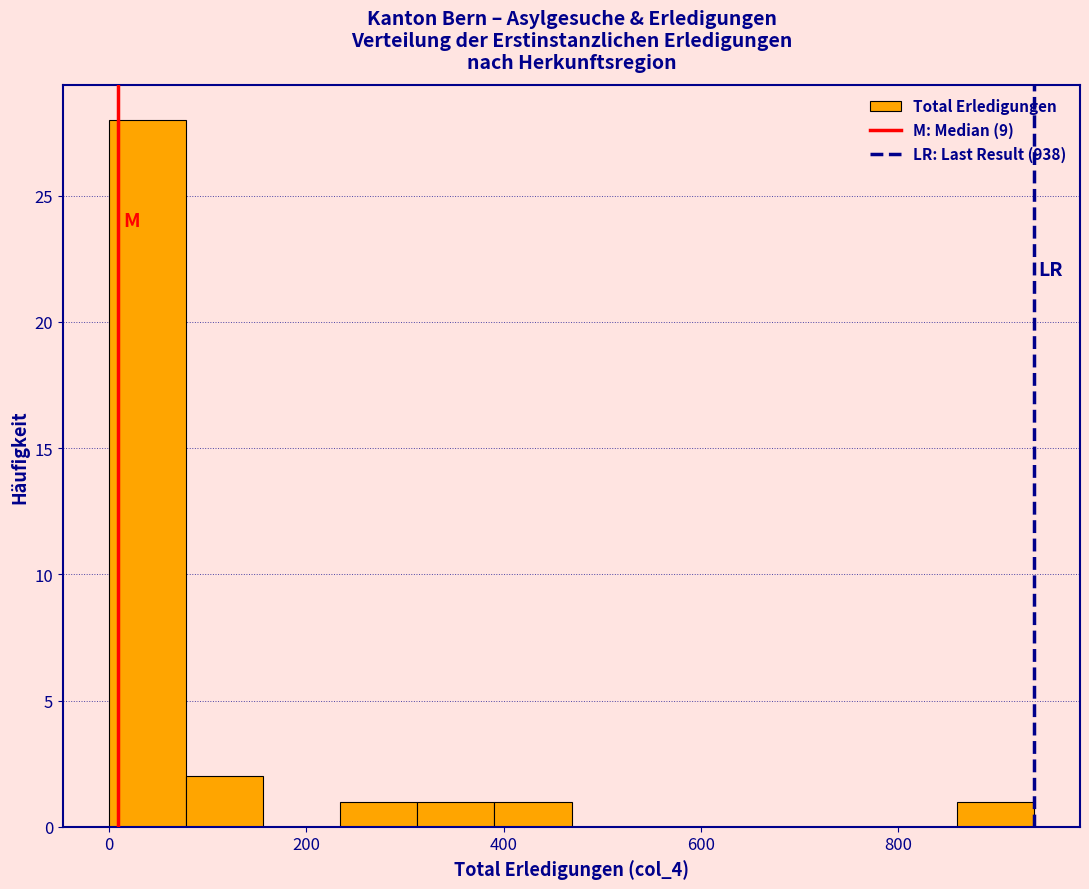

Read against the x-axis, roughly where is the centre of the tallest bar?

40